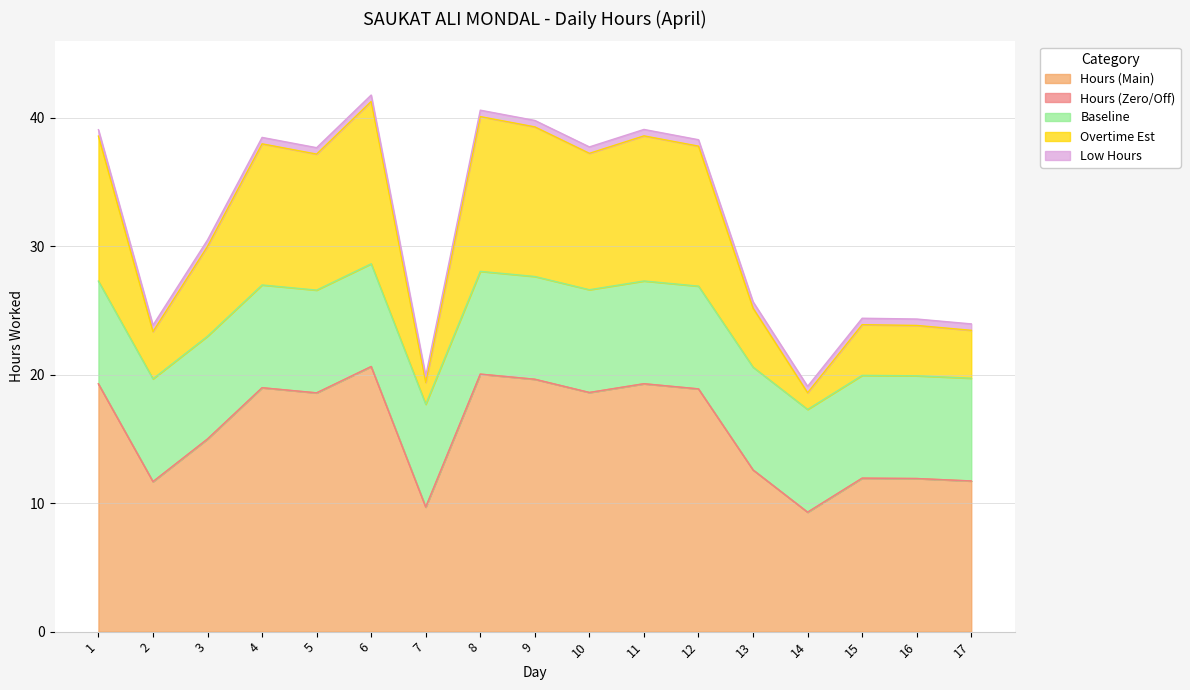

Read the Hours (Main) value at 6.

20.6